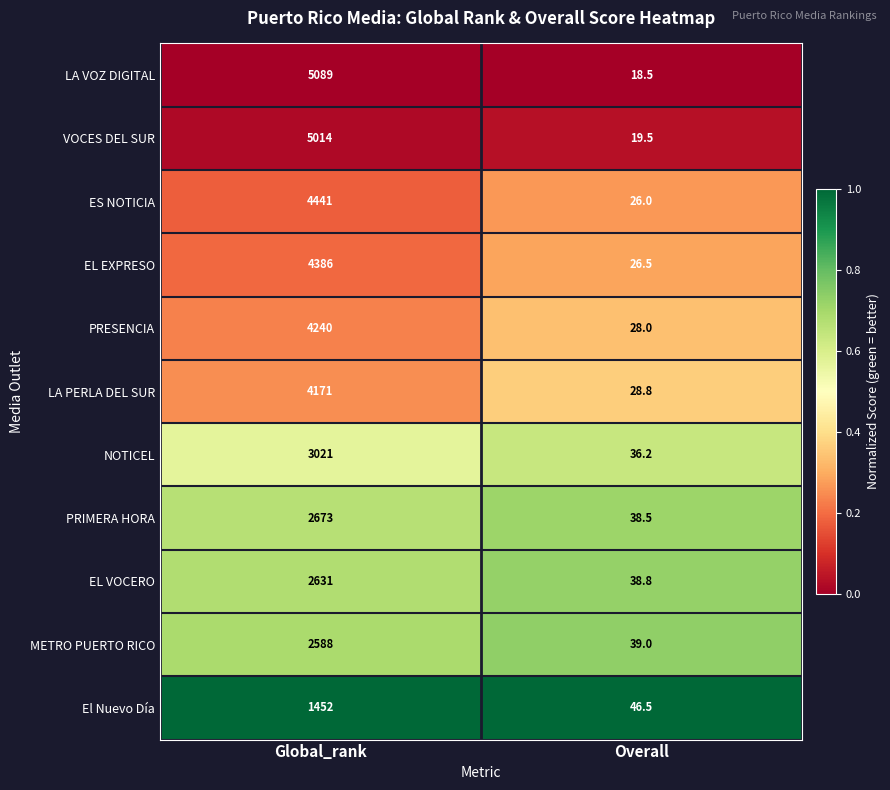

At which category is the sum across all series the highest?

Global_rank